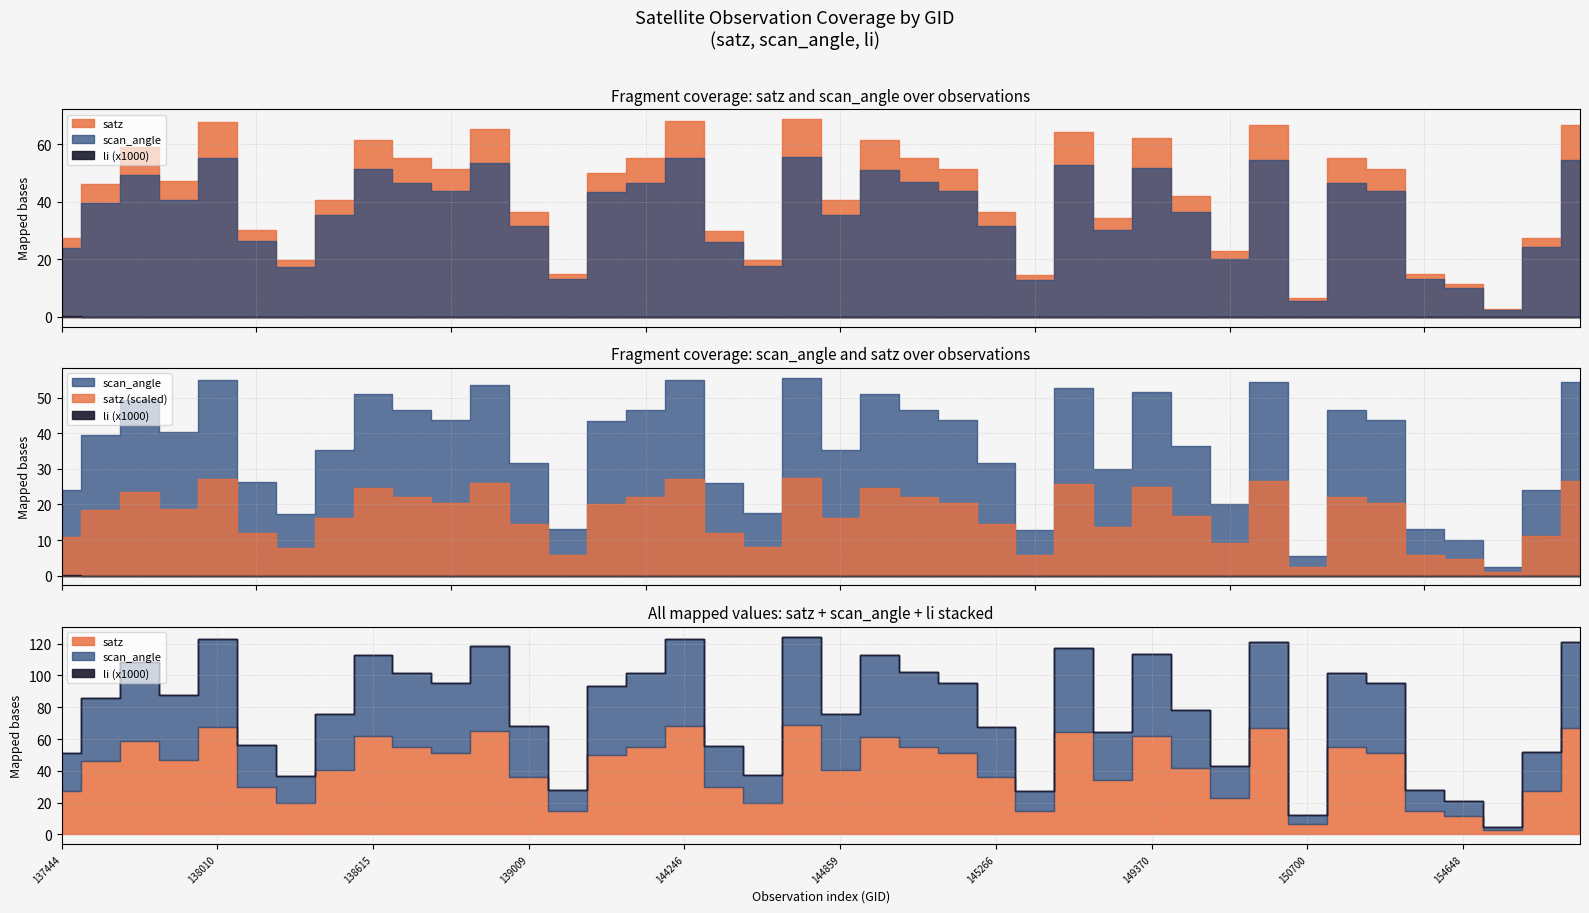

Which series has the largest total across all categories?

satz